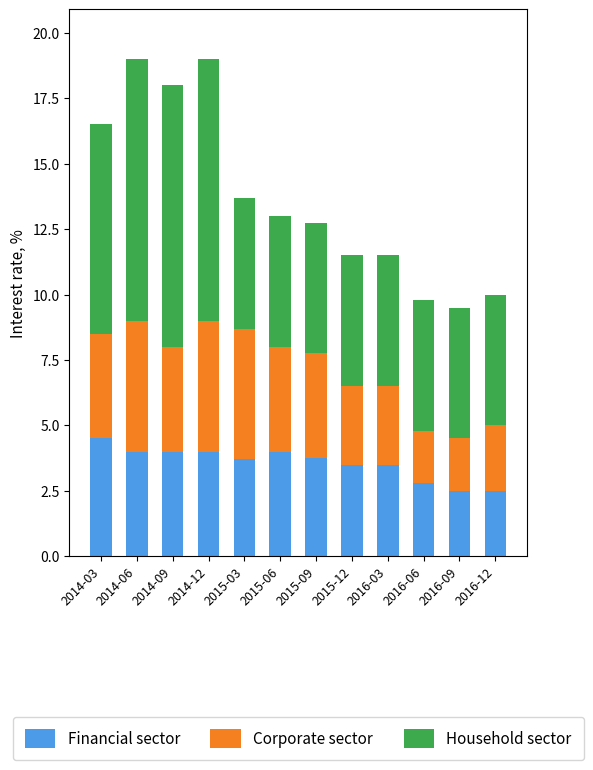

What is the total value across all series at 2014-12?

19.0